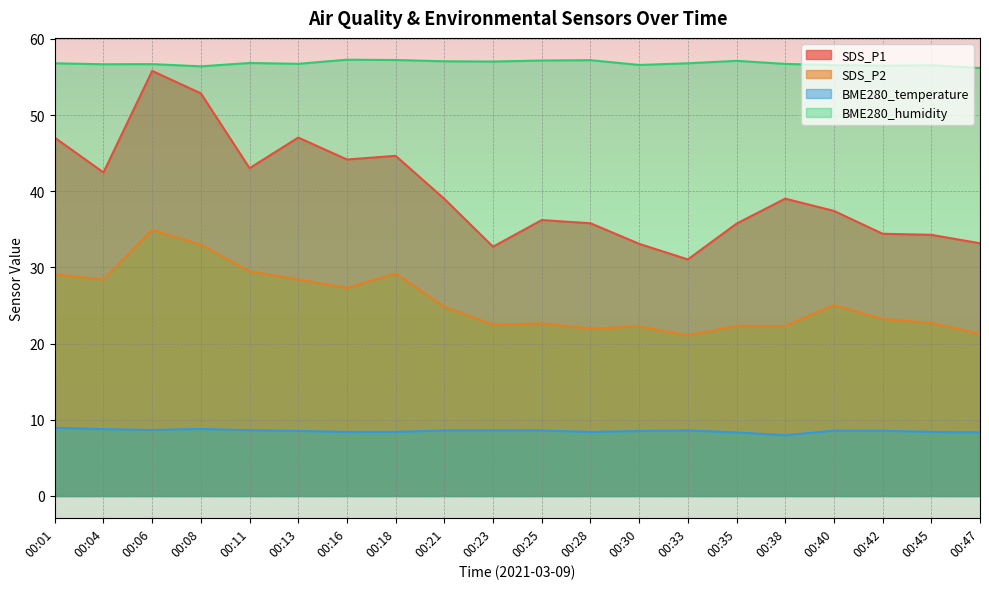

True or false: SDS_P2 and BME280_temperature intersect in this chart.

False